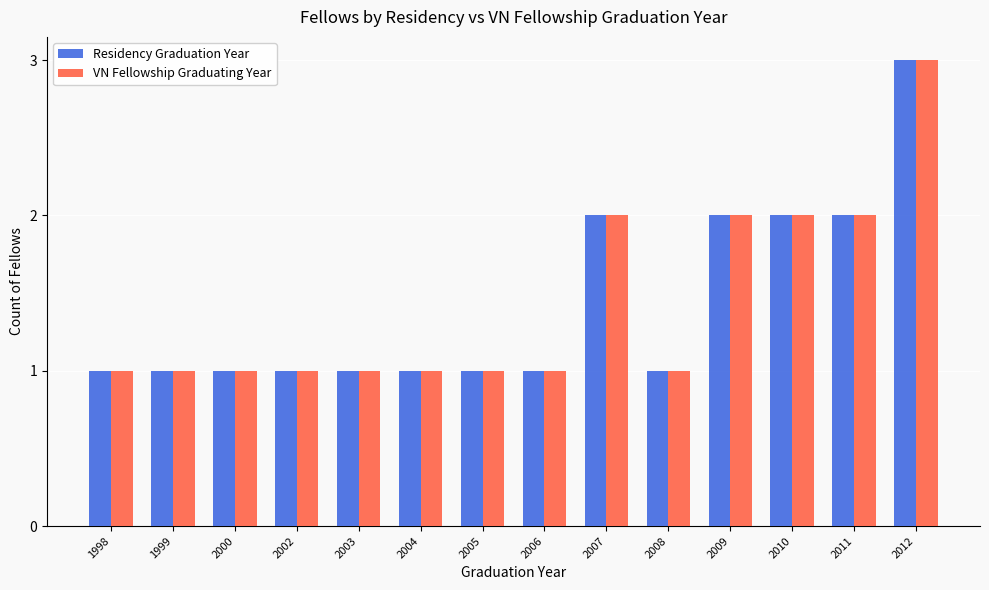

What are all the series names shown in the legend?

Residency Graduation Year, VN Fellowship Graduating Year